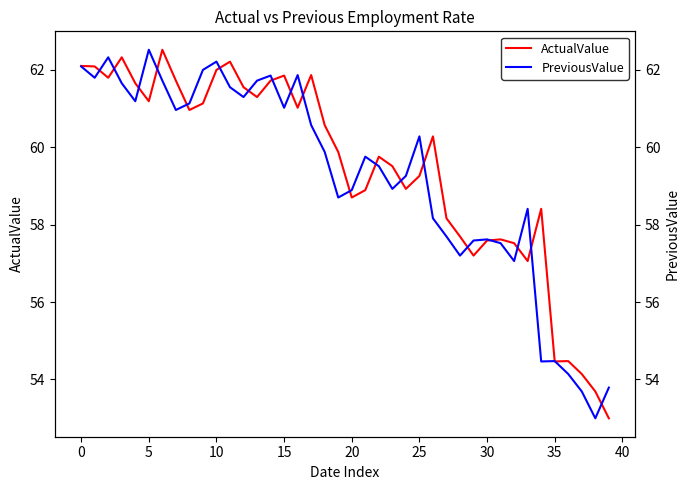

What is the minimum value for ActualValue?

53.0